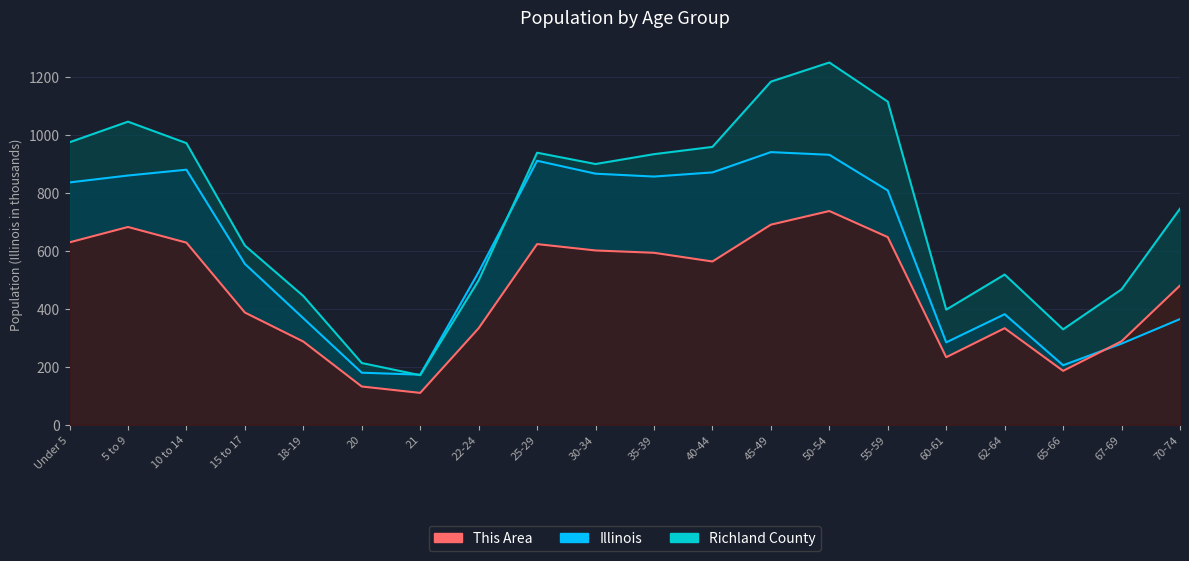

Reading right to left, extract all data points from this chart.

This Area: 480.0	288.0	186.0	333.0	233.0	647.0	737.0	690.0	563.0	593.0	601.0	623.0	333.0	110.0	132.0	287.0	387.0	628.0	682.0	629.0
Richland County: 745.0	467.0	329.0	518.0	397.0	1114.0	1249.0	1183.0	958.0	933.0	899.0	938.0	498.0	171.0	213.0	444.0	618.0	971.0	1045.0	974.0
Illinois: 364.5	279.8	205.3	381.2	284.2	807.8	930.8	940.1	870.1	855.8	865.7	910.3	526.6	172.8	179.6	367.3	554.7	879.4	859.4	835.6